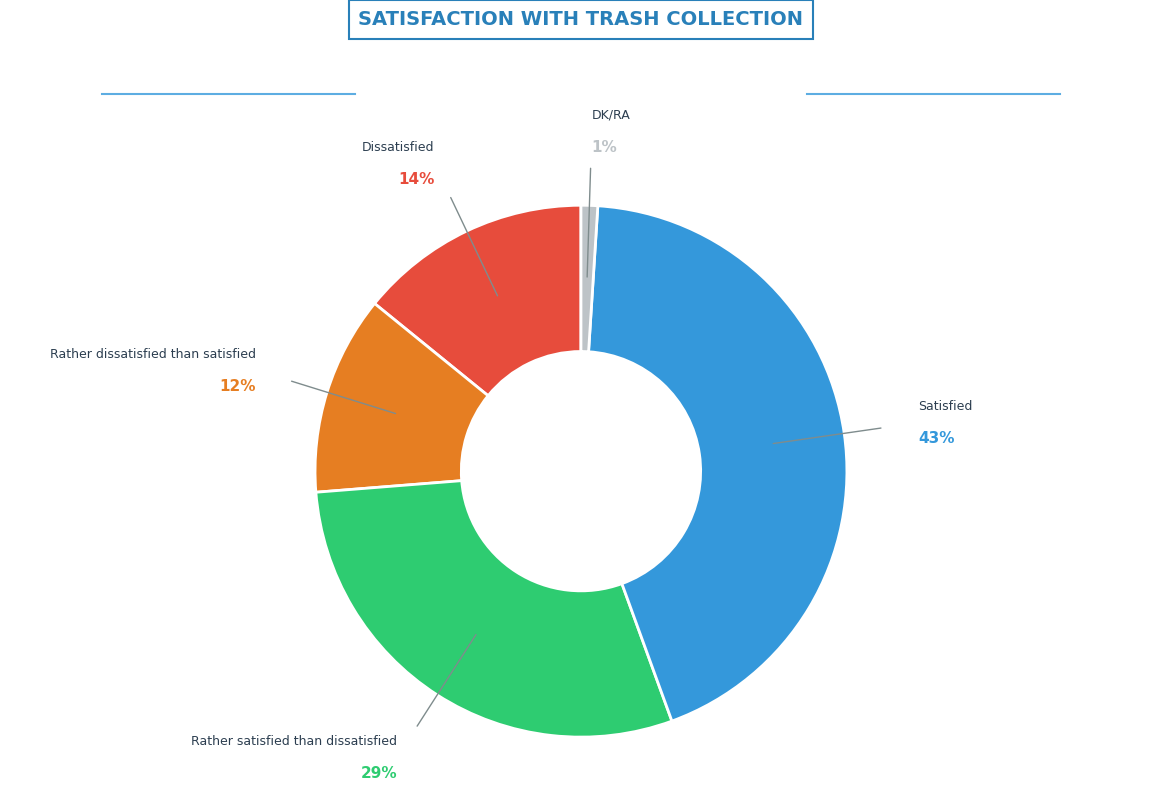

Is it true that Dissatisfied is 23% of the pie?

False